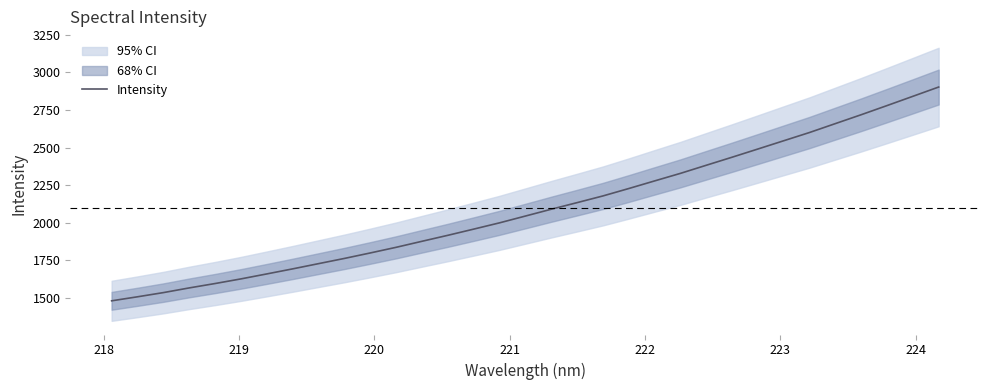

What is the value of the 12th point from the left?

1837.0